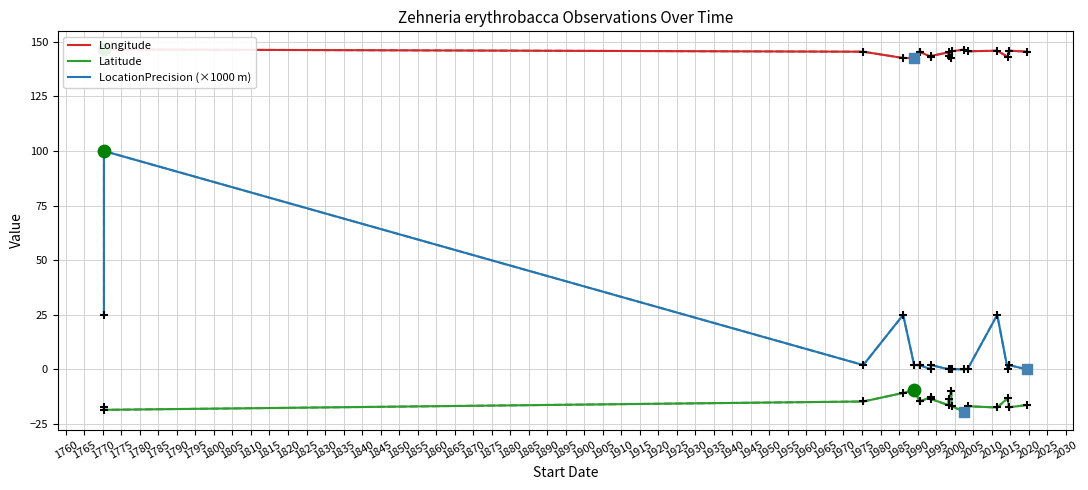

Which series has the largest Y range (max minus min)?

LocationPrecision (×1000 m)